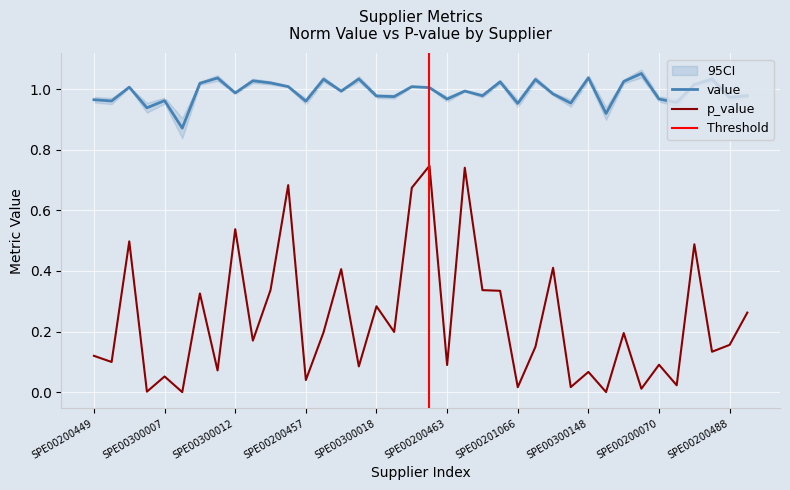

Rank the series at SPE00211458 from highest to lowest value.

value, p_value